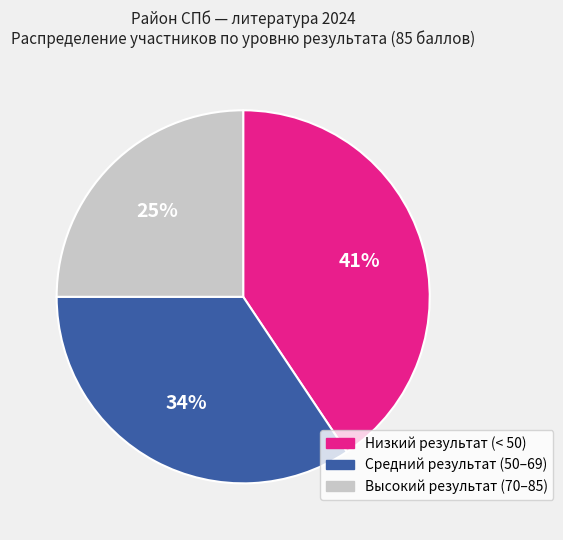

To the nearest percent, what is the average slice percentage?

33%